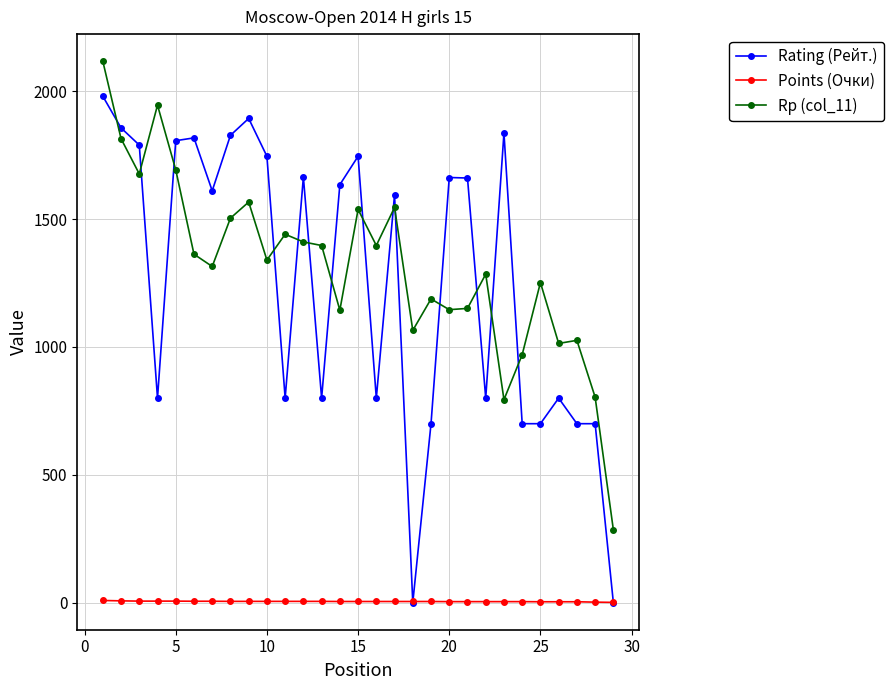

List the series in order of their peak value, highest first.

Rp (col_11), Rating (Рейт.), Points (Очки)